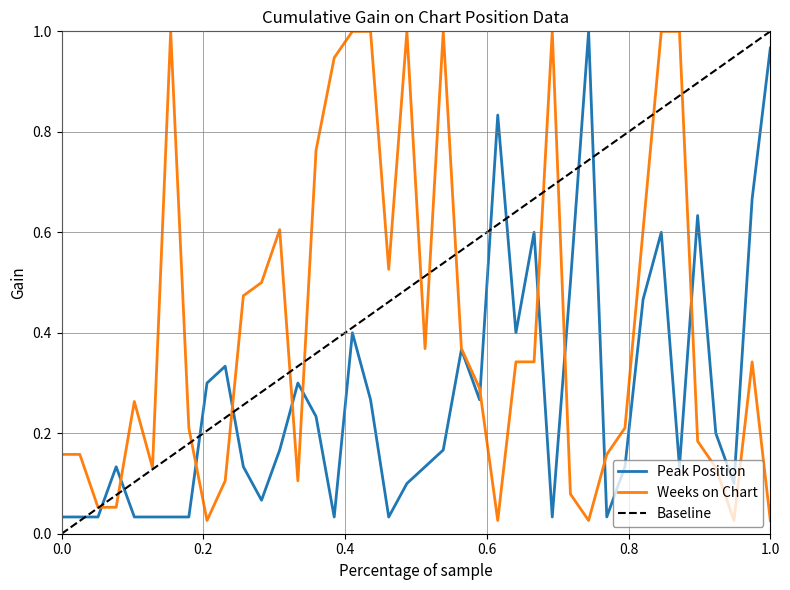

In Peak Position, how many points are lower than both neighbors (excluding endpoints)?

9